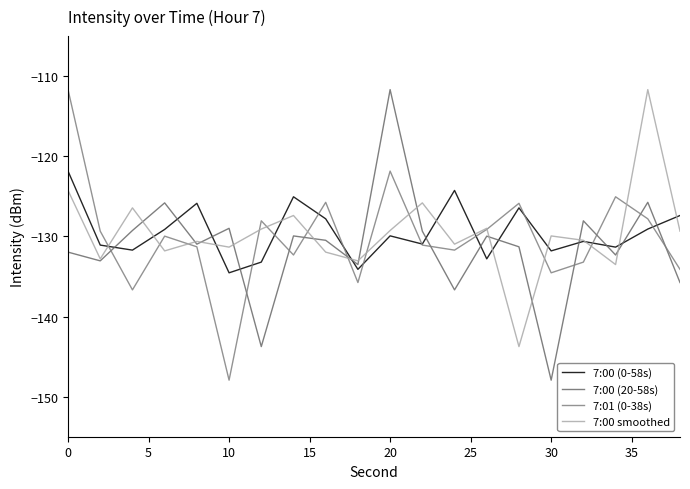

What is the minimum value shown in the chart?

-147.9